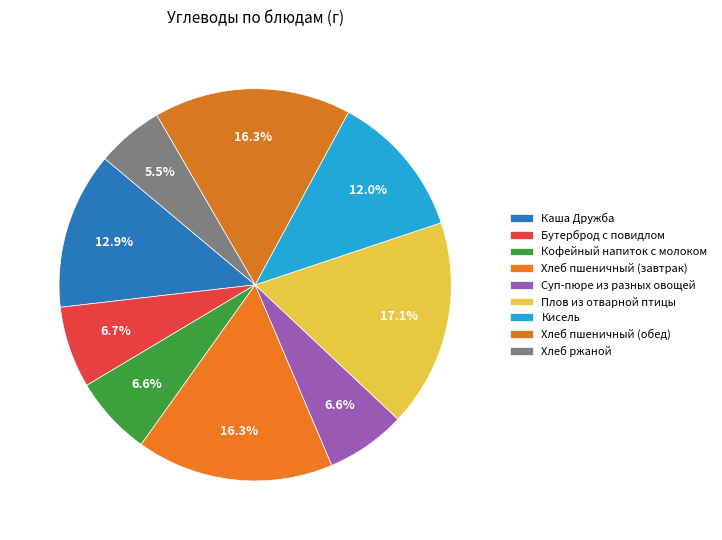

The Кисель slice represents 12% of the pie. True or false?

True